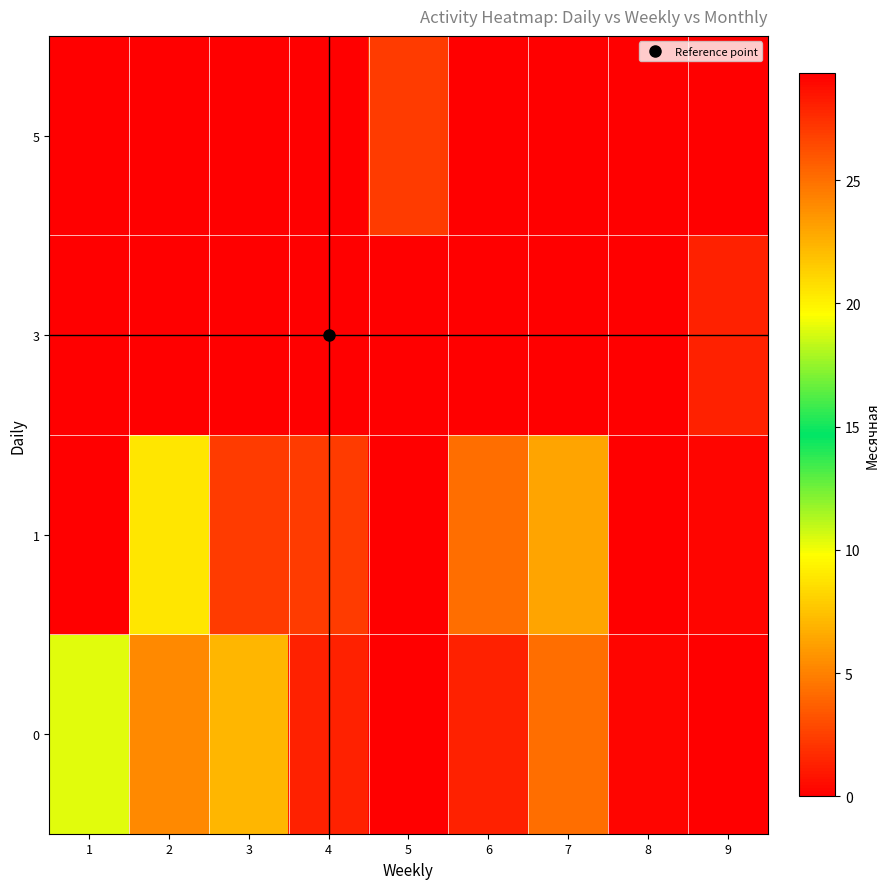

What is the spread (max minus min) of values at 5?

27.0